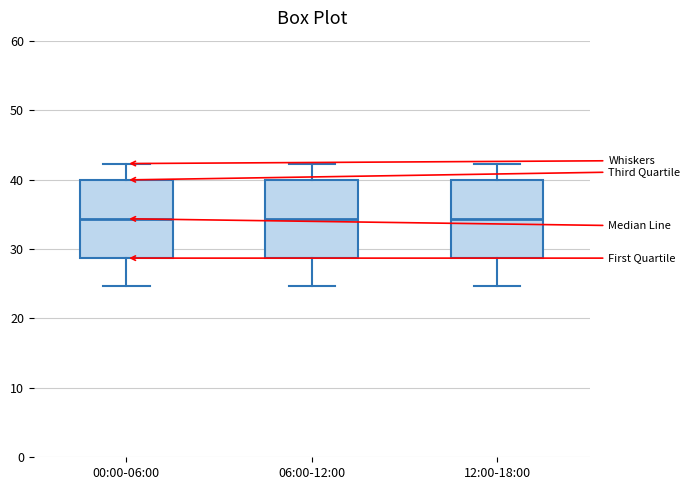

Where does the upper whisker of the box for 06:00-12:00 end on the y-axis? The values are not printed on the chart, so give them approximately, as read against the axis.

42